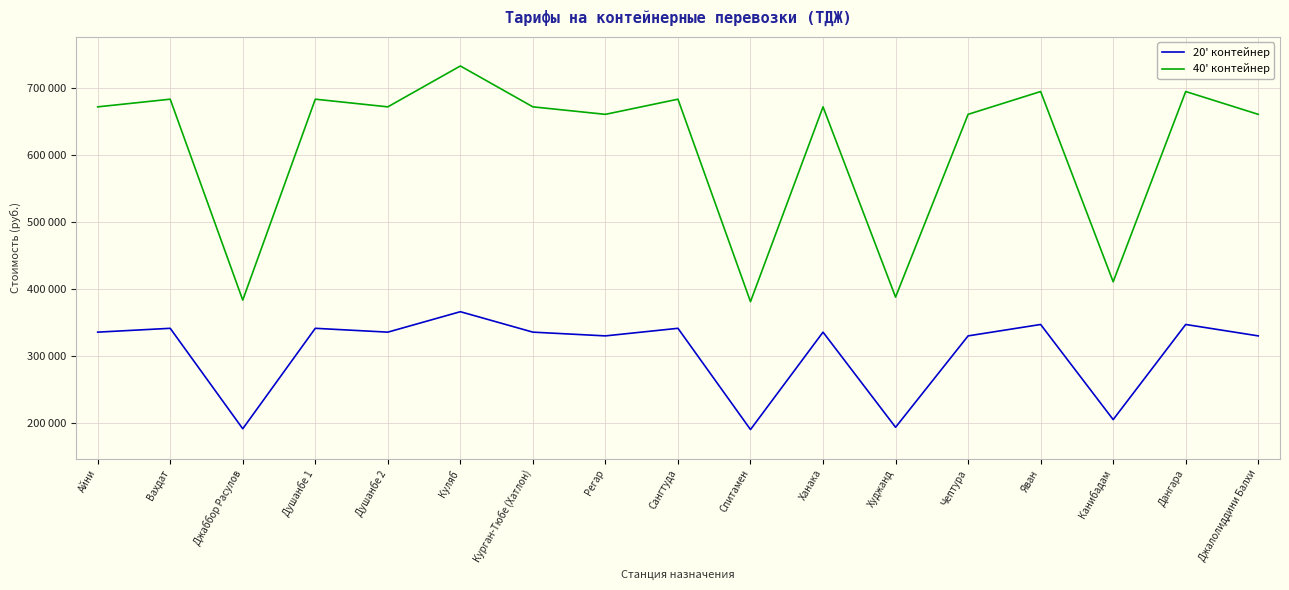

What is the sum of all 20' контейнер values?

5202227